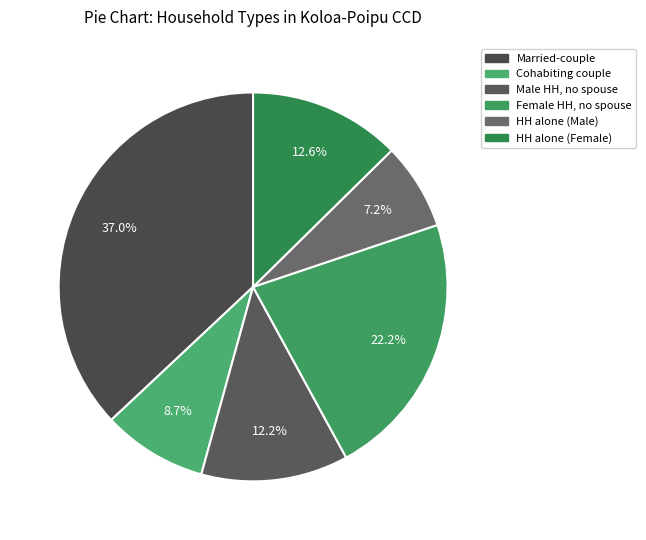

Which slice is the largest?

Married-couple household